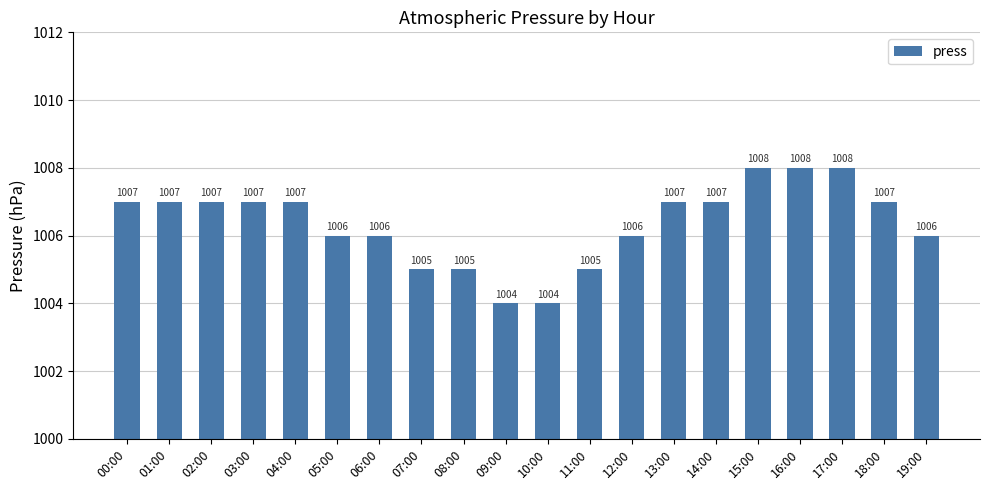

The chart shows a value of 650 at 02:00. True or false?

False